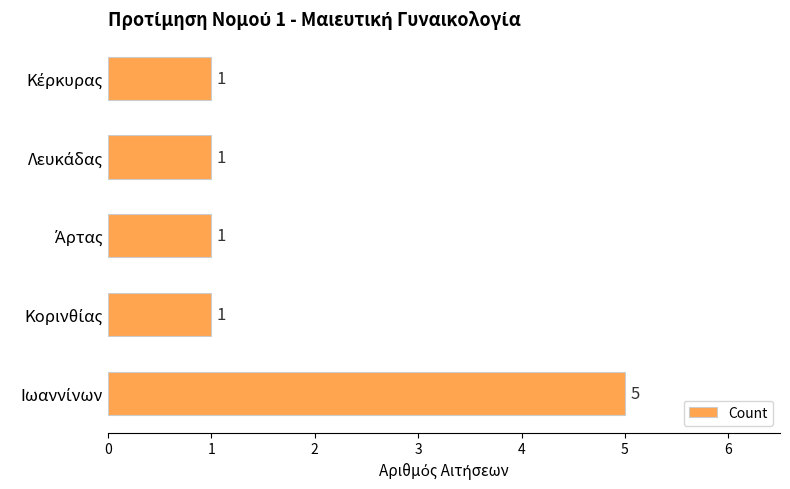

What is the sum of all values?

9